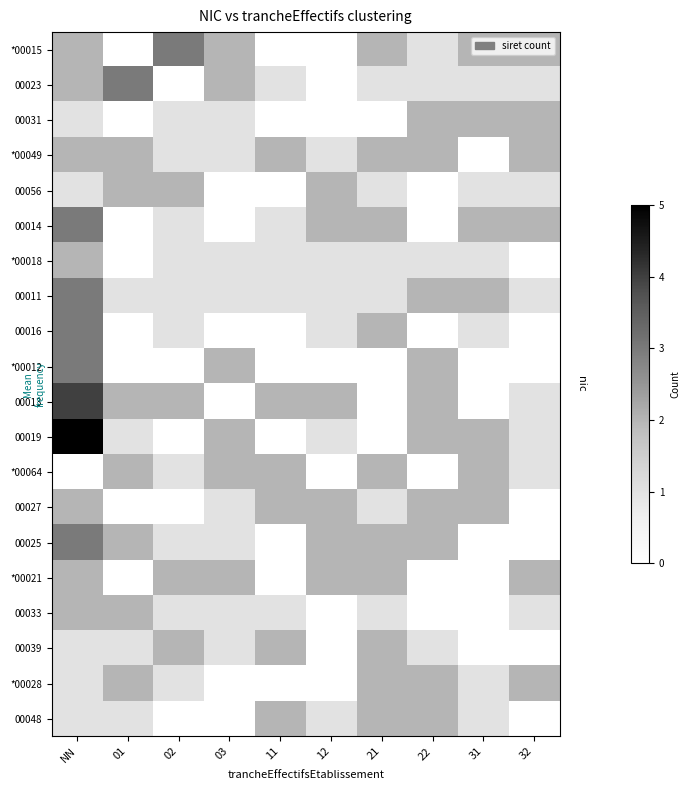

Count the *00021 values in the range 0 to 2.

10